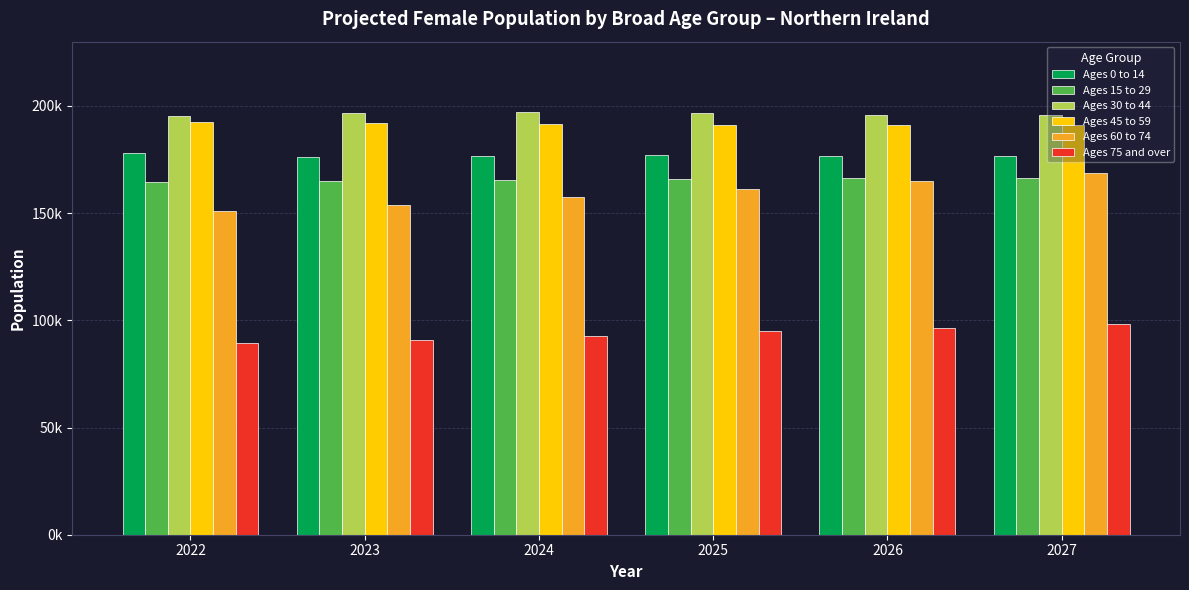

Does the chart contain any negative values?

No